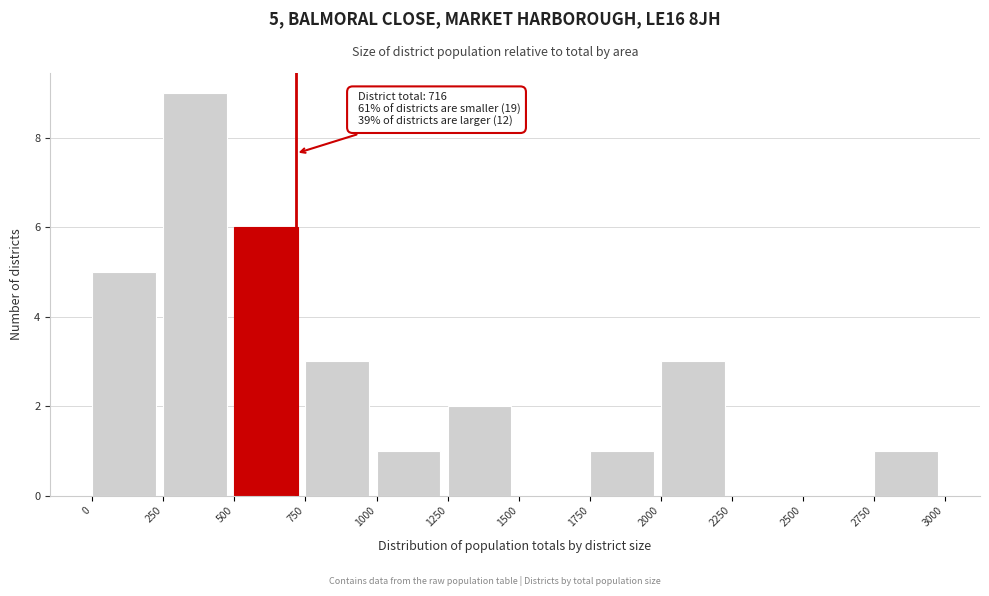

Which range on the x-axis has the tallest bar?

250 to 500